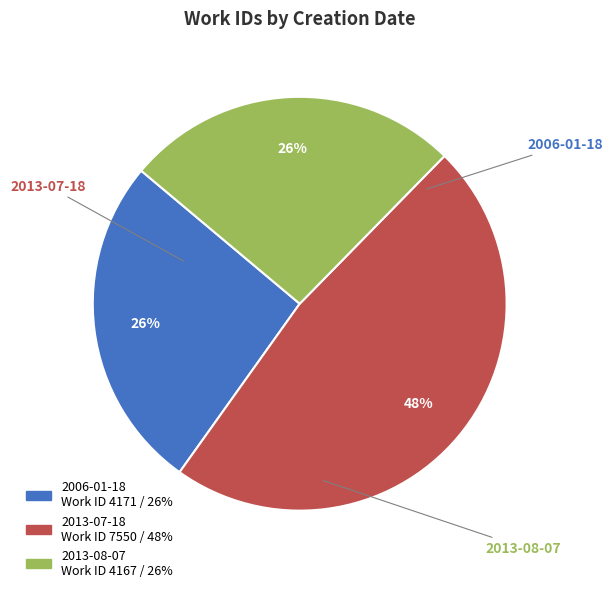

To the nearest percent, what is the combined percentage of 2013-07-18 and 2006-01-18?

74%